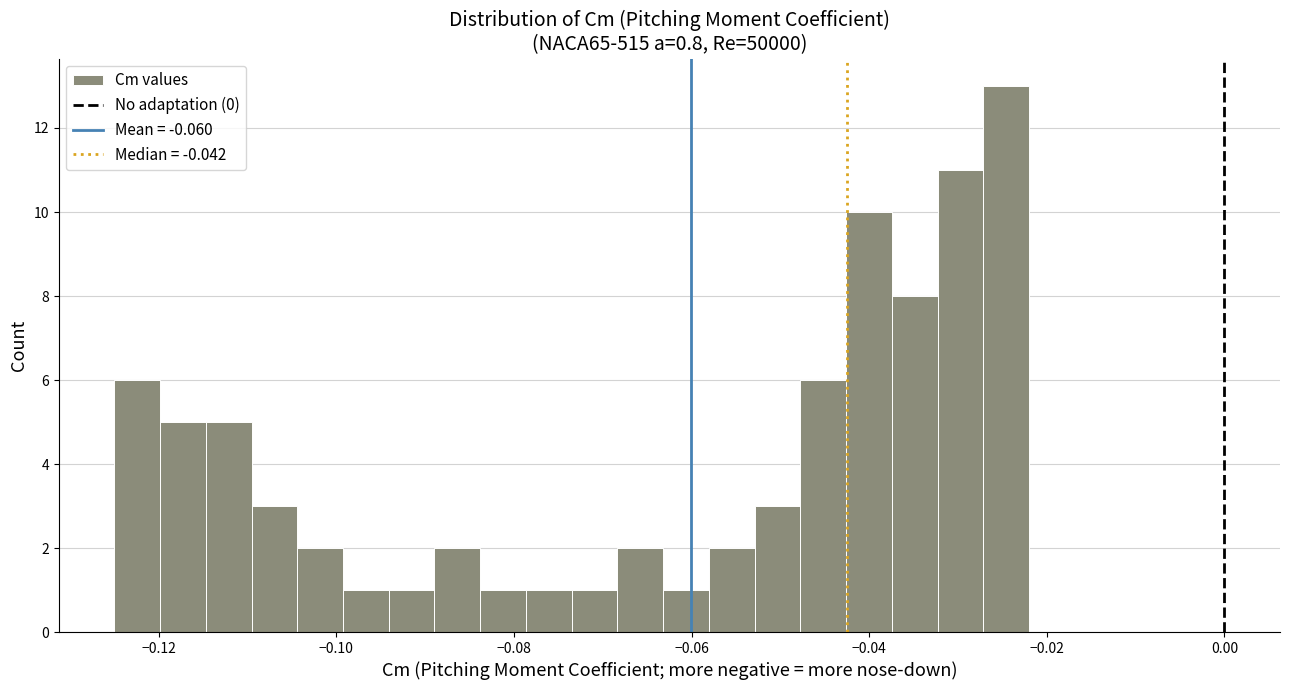

Read against the x-axis, roughly where is the centre of the tallest bar?

-0.024